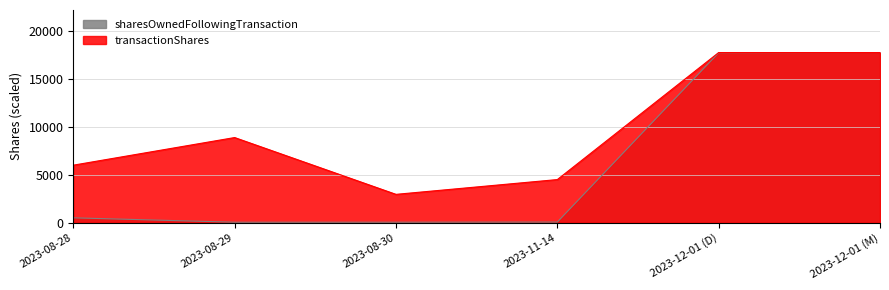

What is the value of the sharesOwnedFollowingTransaction point at the 6th from the left?

17737.0